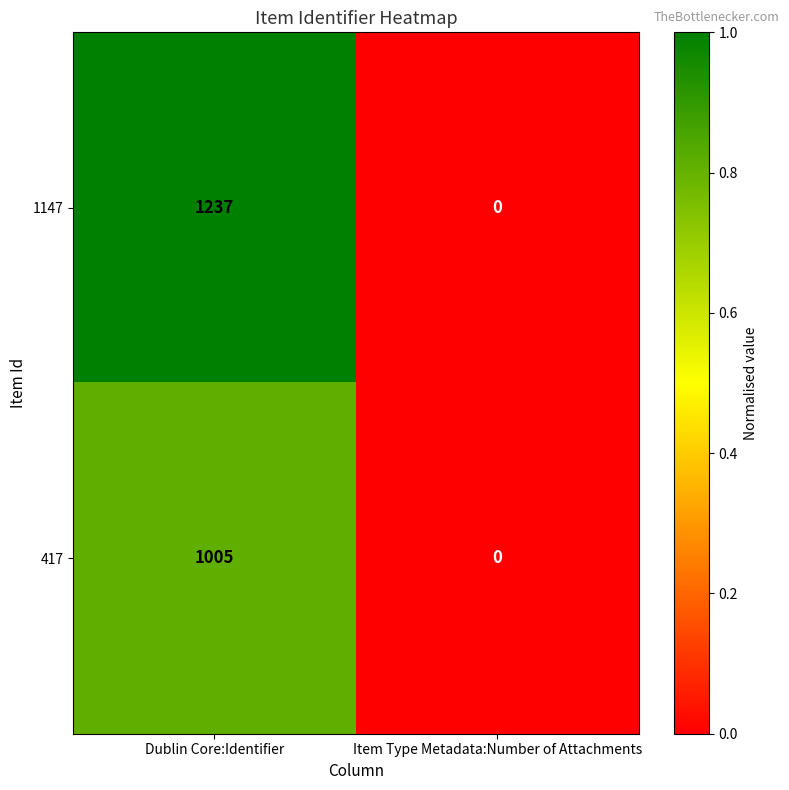

Reading left to right, list all the values displayed in this chart.

1147: Dublin Core:Identifier=1237	Item Type Metadata:Number of Attachments=0
417: Dublin Core:Identifier=1005	Item Type Metadata:Number of Attachments=0